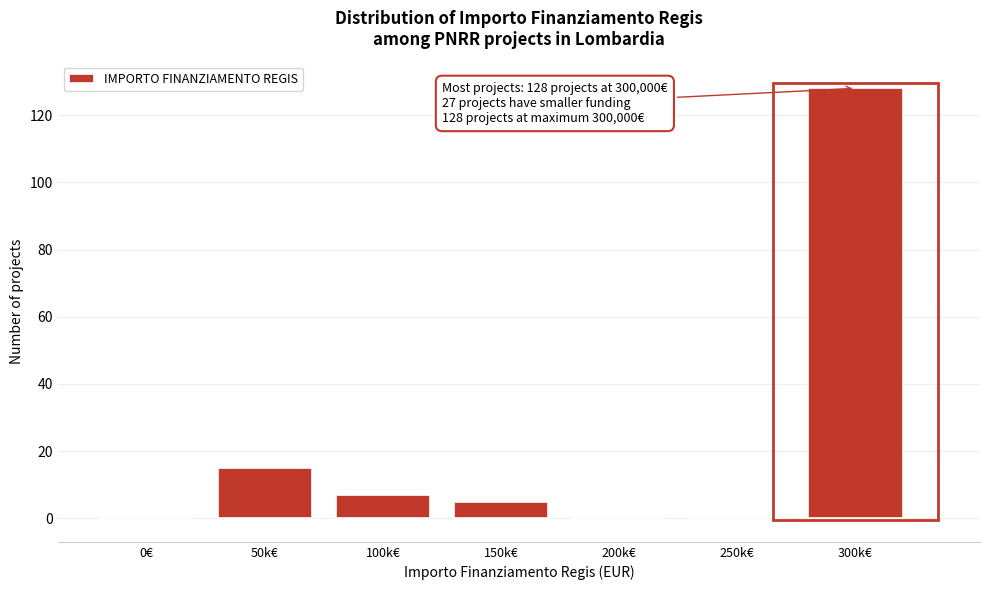

Reading left to right, what are all the values shown in this chart?

0€=0	50k€=15	100k€=7	150k€=5	200k€=0	250k€=0	300k€=128